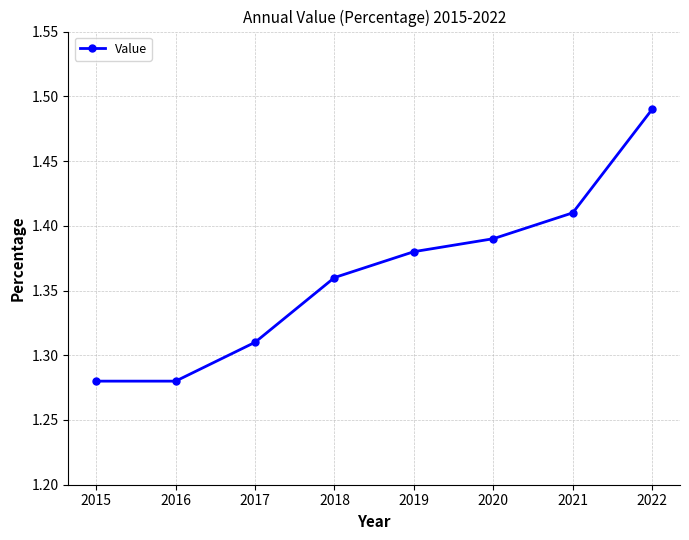

True or false: the data shows 0.6 at 2019.

False